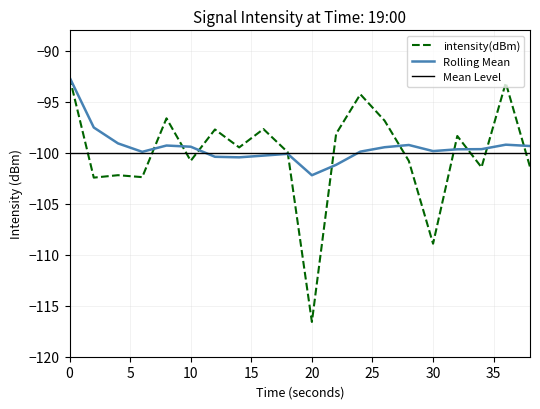

At how many categories does at least one series exceed -95?

3